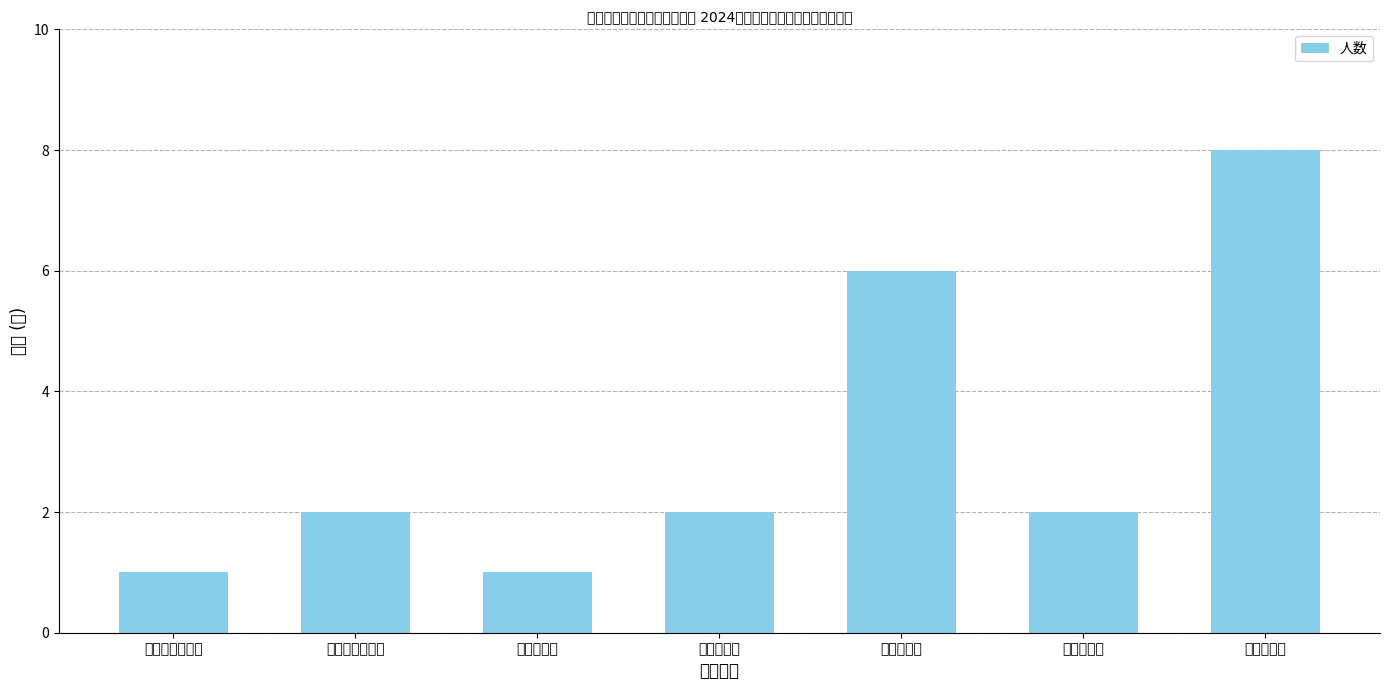

Rank the categories by value from highest to lowest.

制水生产岗, 调度运行岗, 水质检验化验岗, 调度巡视岗, 制水操作岗, 水质检验管理岗, 制水管理岗